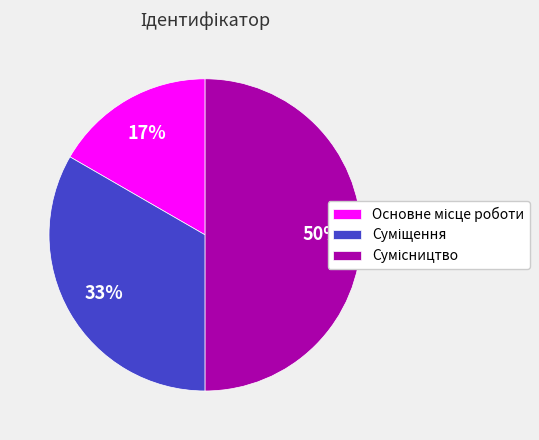

To the nearest percent, what is the difference between the largest and smallest slice percentages?

33%